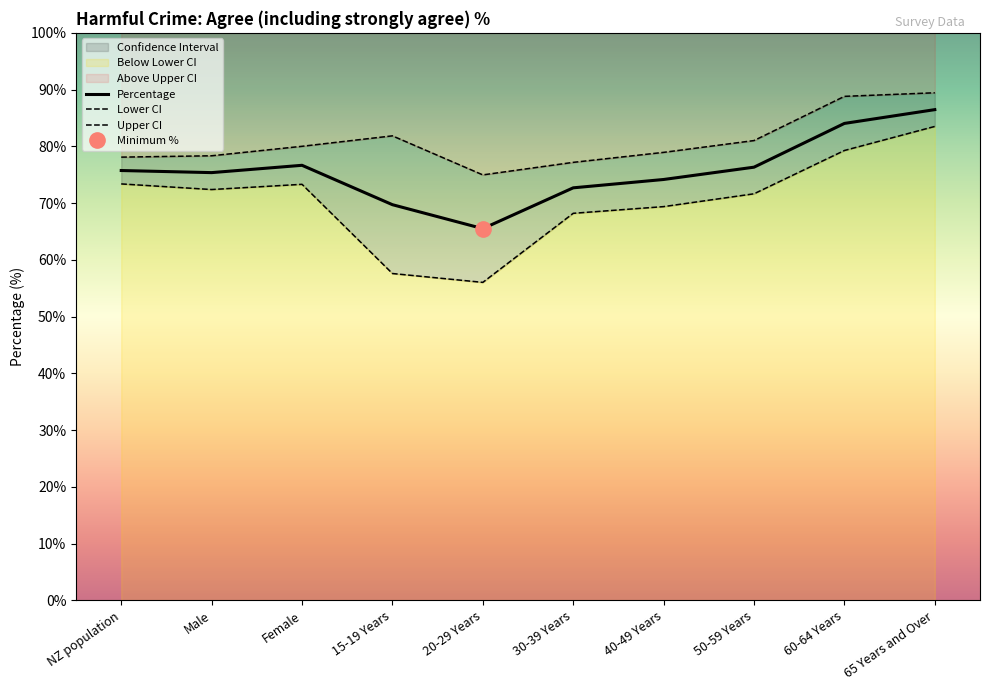

The Lower CI series shows 33.9 at Female. True or false?

False